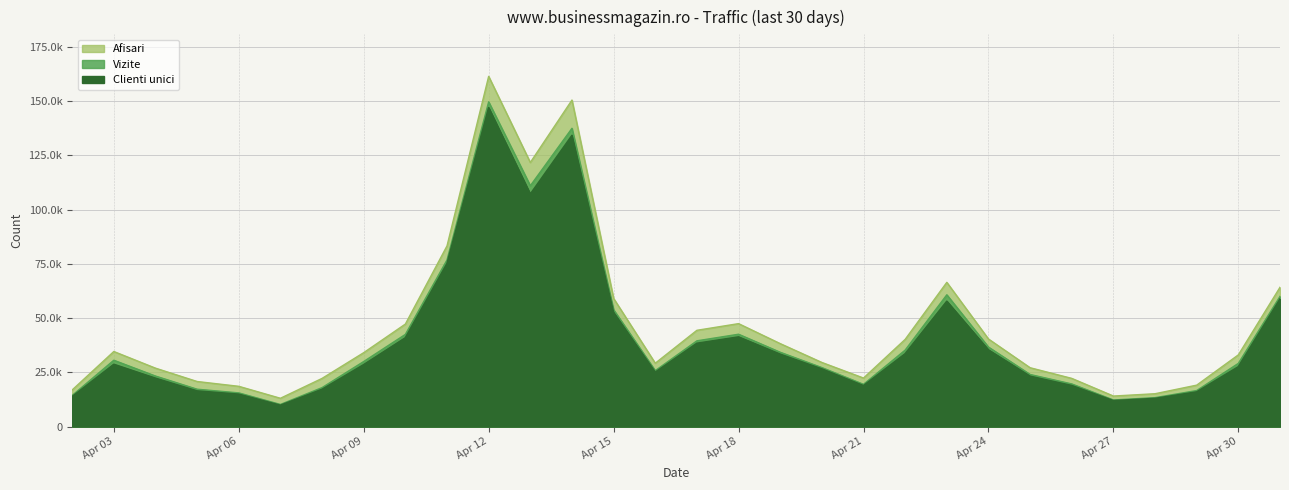

True or false: Afisari has a value of 97951 at 2024.4.23.

False